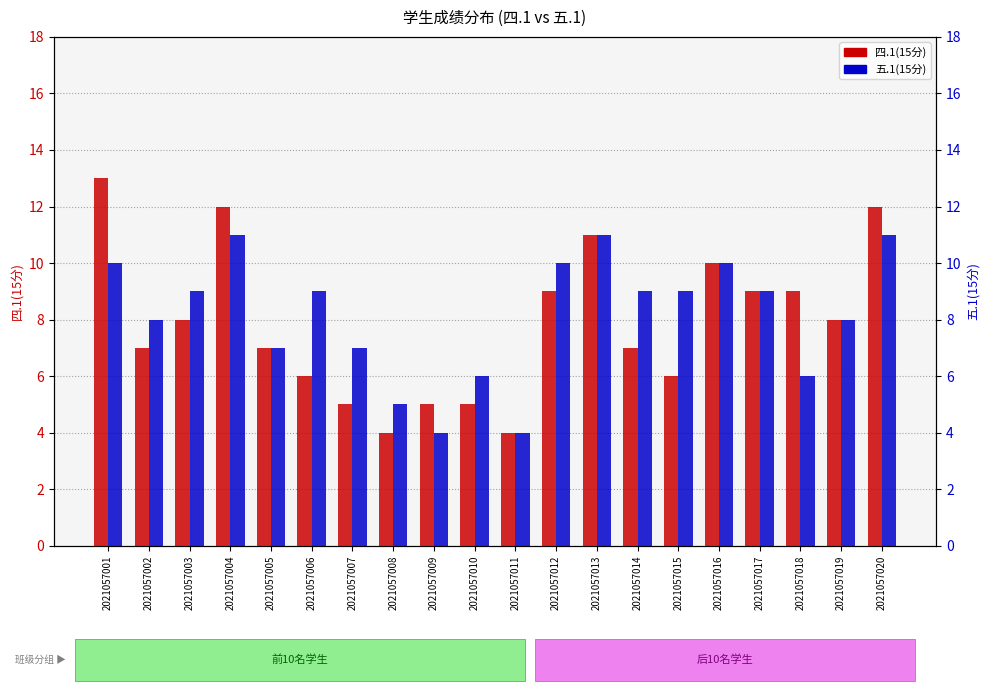

What is the value of the 五.1(15分) bar at the 13th from the left?

11